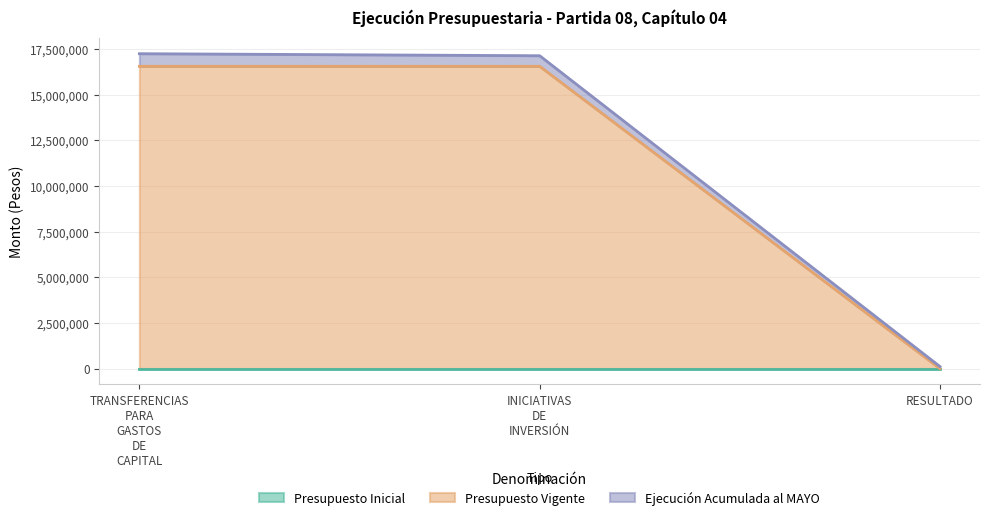

At which label is Presupuesto Vigente closest to 8274113?

RESULTADO